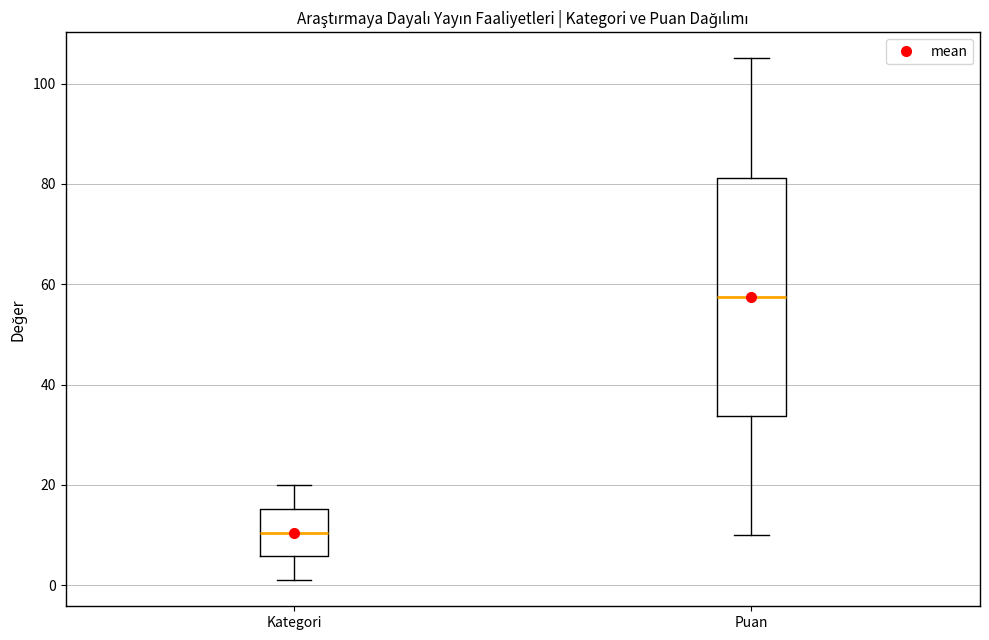

Where does the lower whisker of the box for Kategori end on the y-axis? The values are not printed on the chart, so give them approximately, as read against the axis.

2